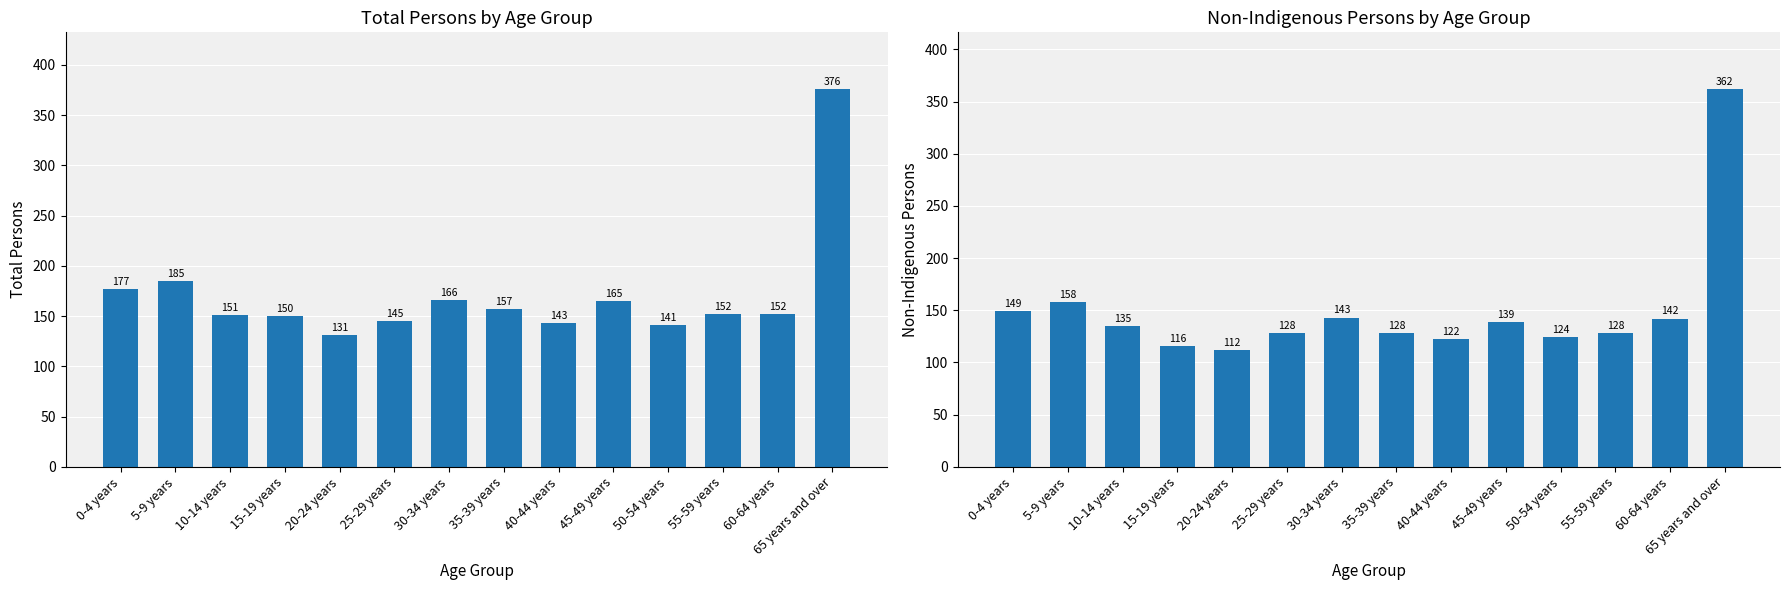

Between 20-24 years and 50-54 years, which is larger?

50-54 years